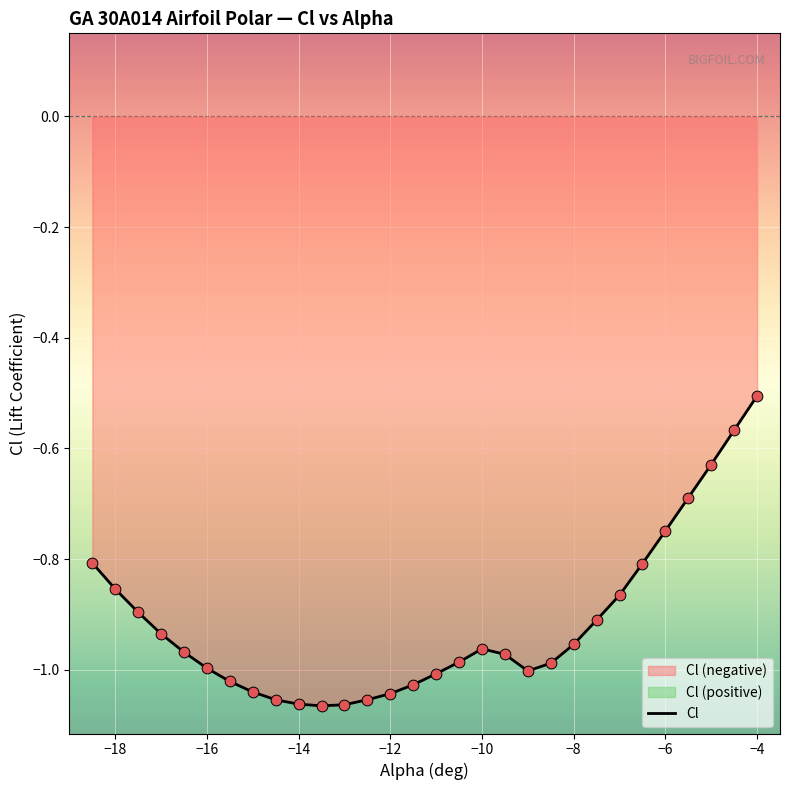

What is the maximum value for Cl?

-0.5